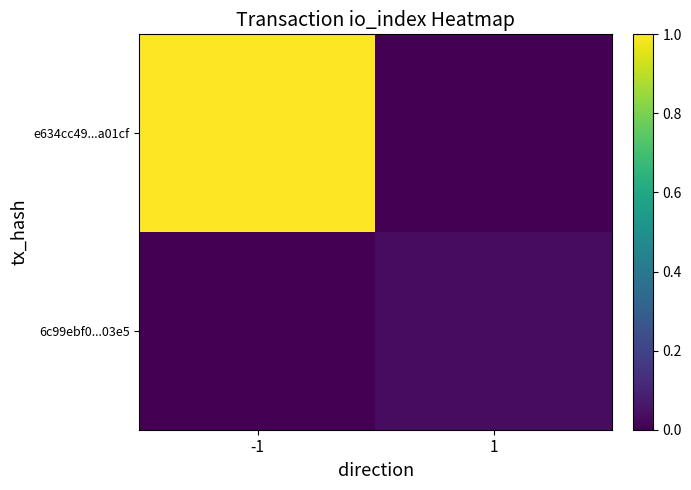

Which category has the highest value across all series?

-1